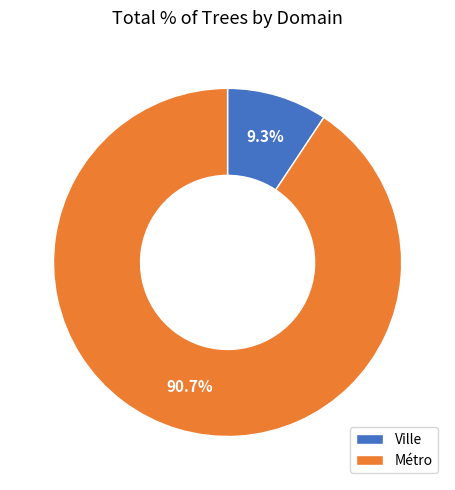

Which has a higher value, Métro or Ville?

Métro